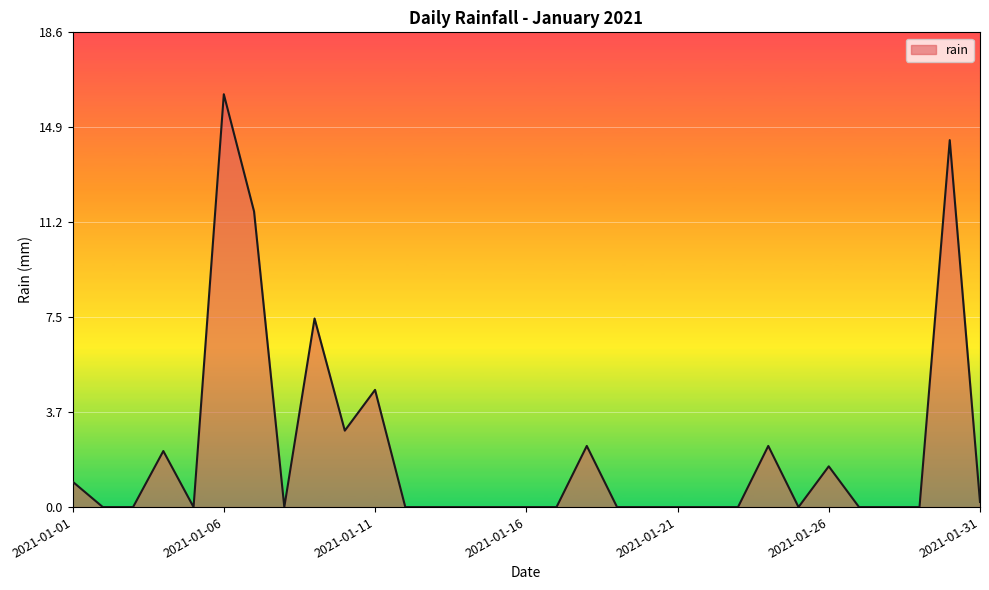

What is the greatest value displayed?

16.2